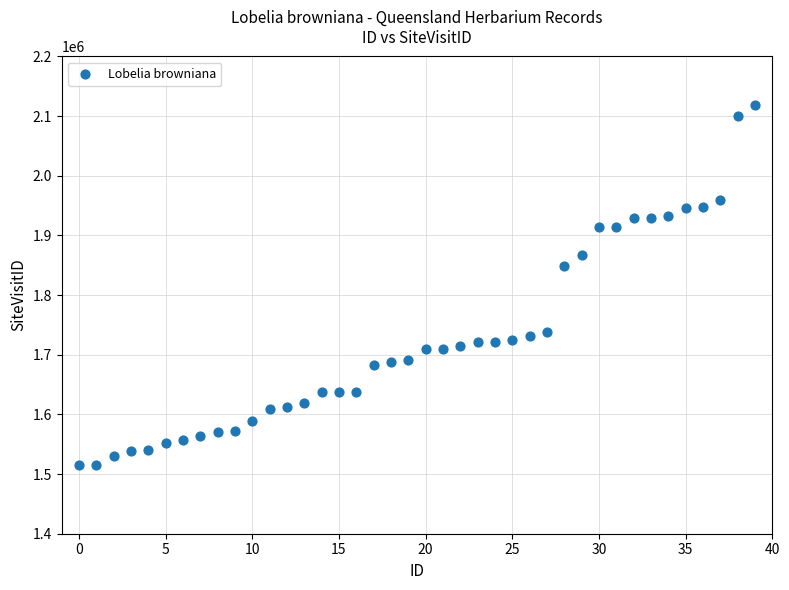

What Y value in the scatter plot is closest to 1816728?

1849401